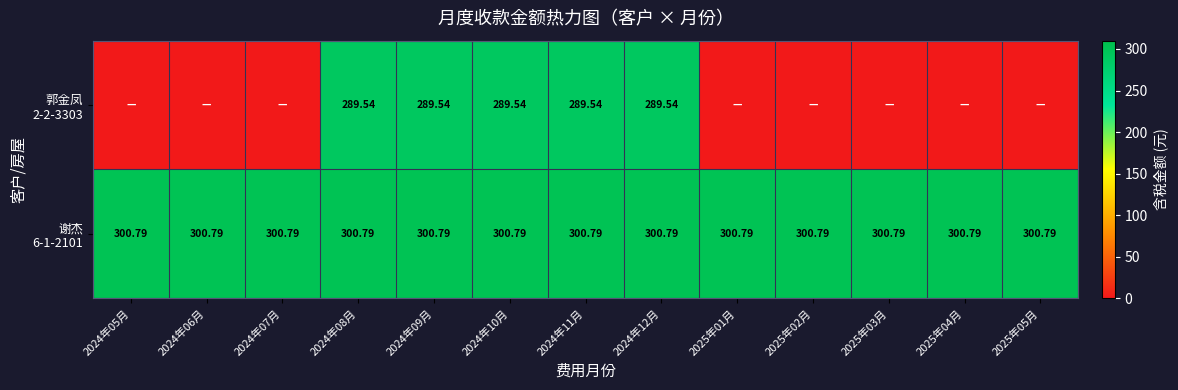

What is the difference between the maximum and minimum values in the 郭金凤 2-2-3303 series?

289.5